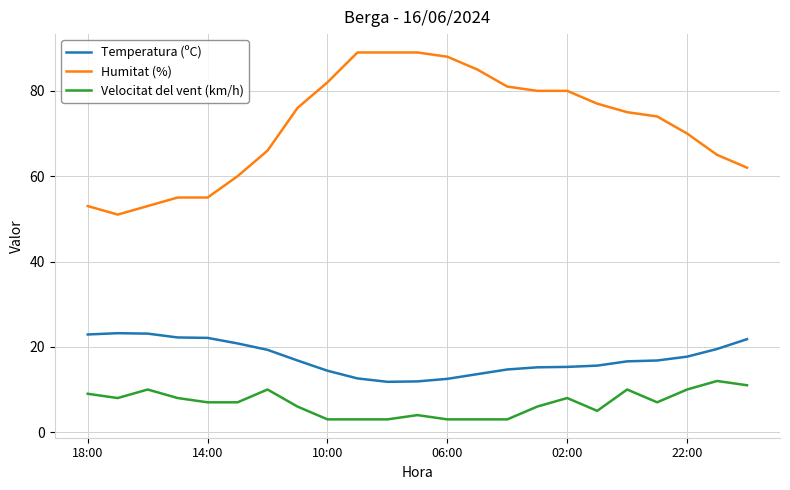

True or false: Temperatura (ºC) and Velocitat del vent (km/h) cross at least once.

False